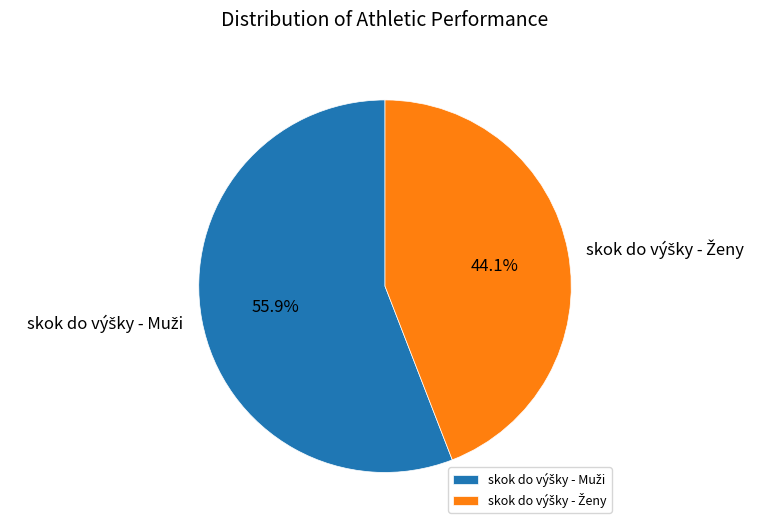

Does any single category account for the majority?

Yes